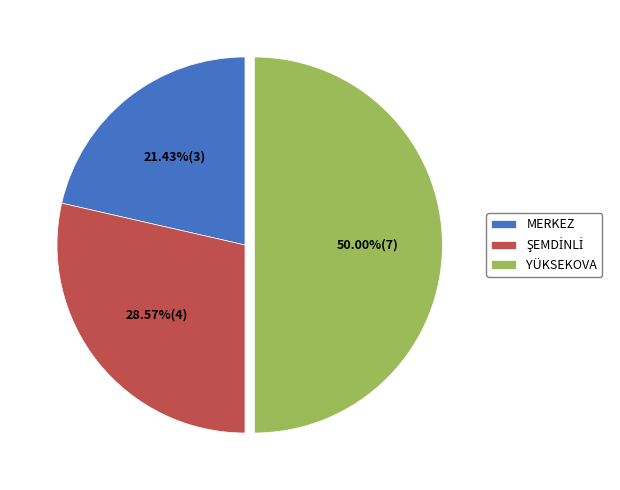

Which has a higher value, YÜKSEKOVA or MERKEZ?

YÜKSEKOVA